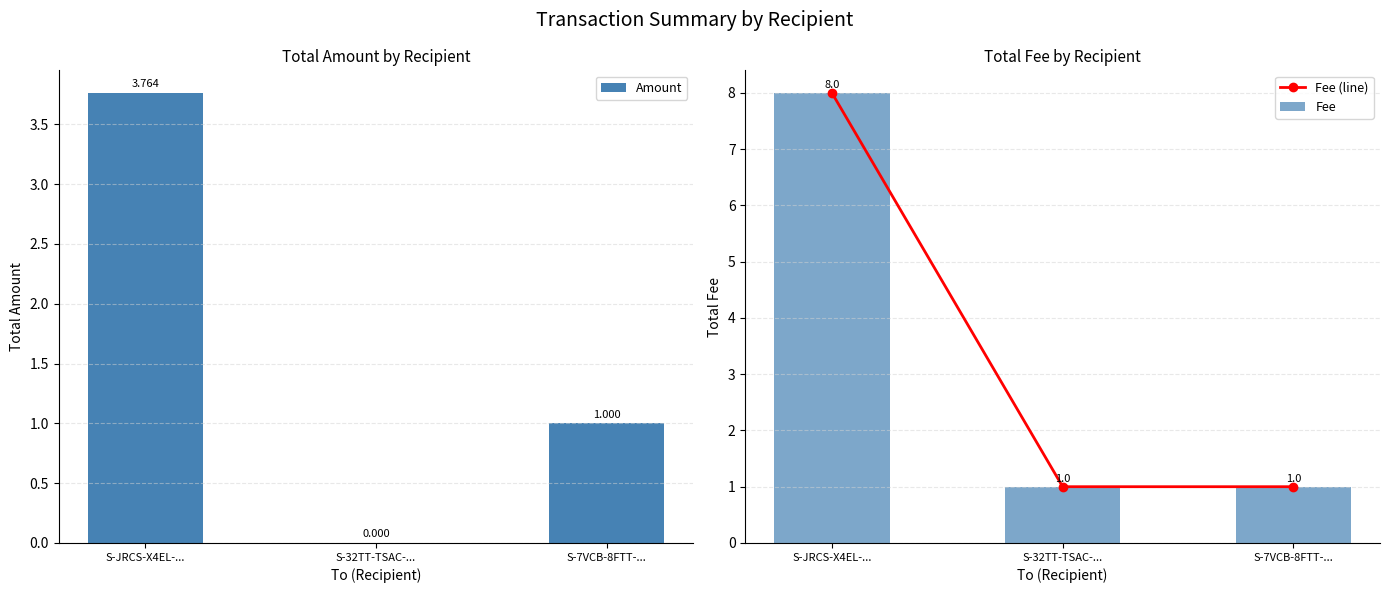

What is the value of the Fee (line) bar at the 1st from the left?

8.0